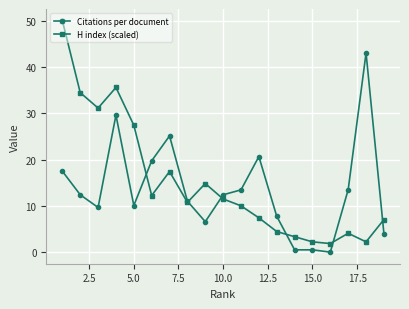

Rank the series by their maximum value, from lowest to highest.

Citations per document, H index (scaled)